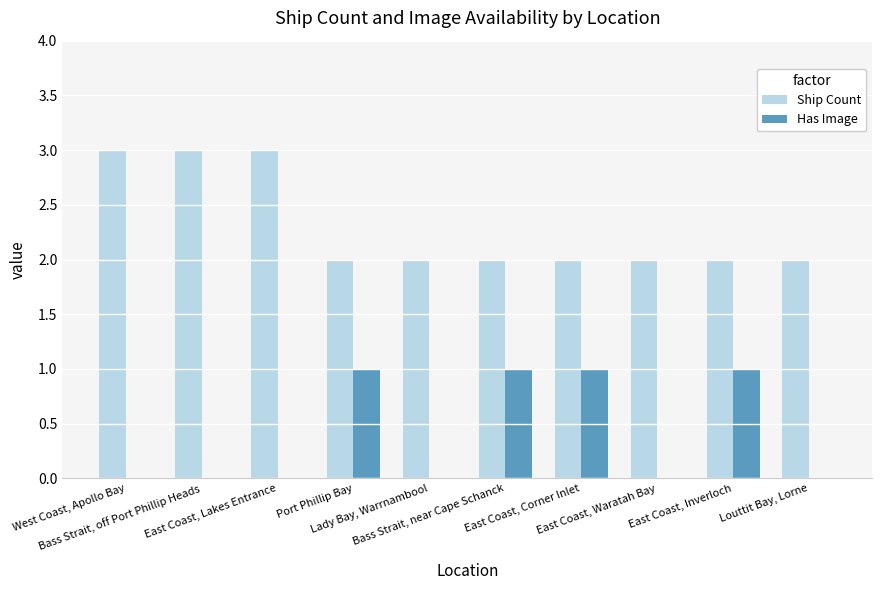

What is the maximum value shown in the chart?

3